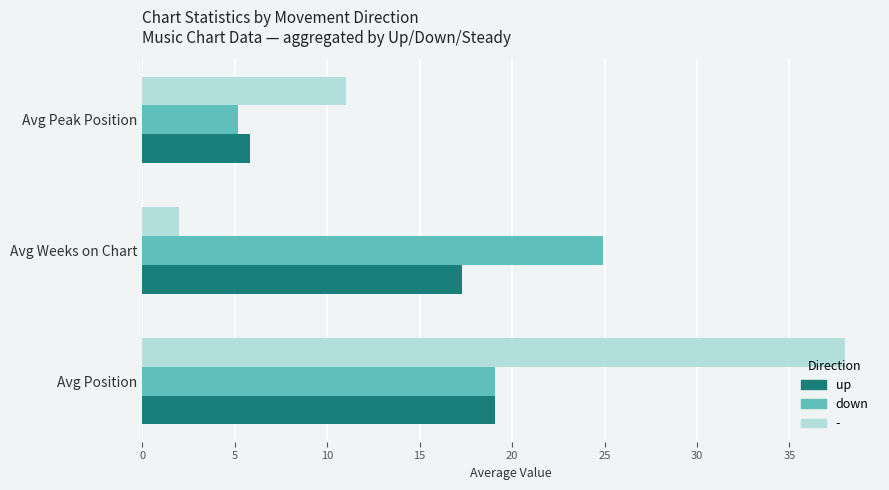

Rank the series by their maximum value, from highest to lowest.

-, down, up